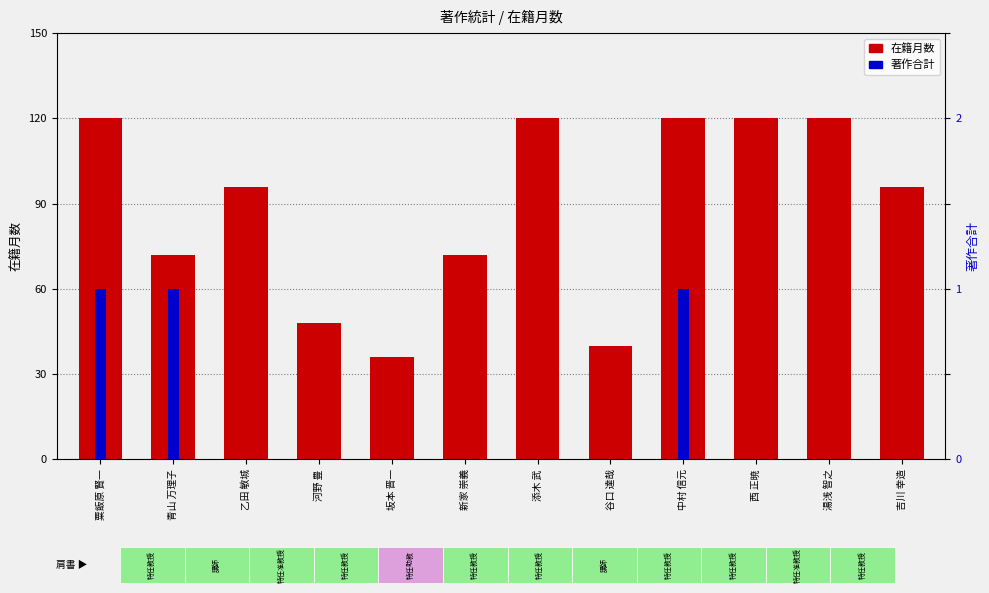

What is the sum of the 在籍月数 values at 吉川 幸造 and 坂本 晋一?

132